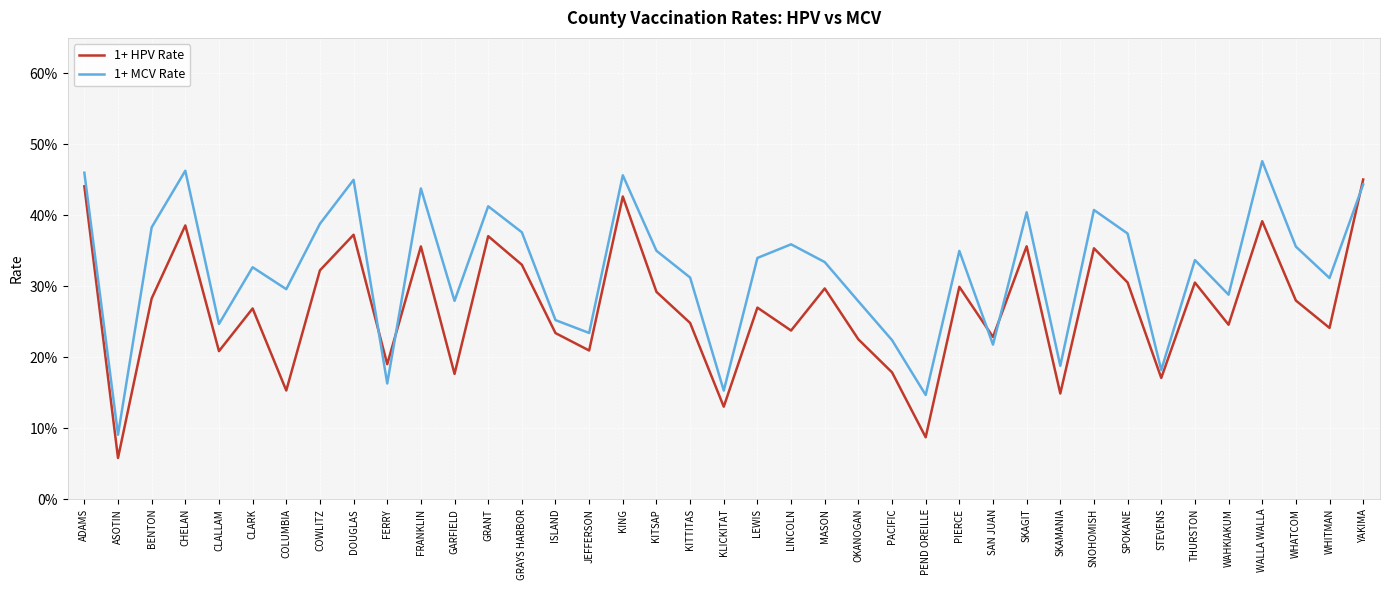

What is the label of the 3rd point from the left?

BENTON